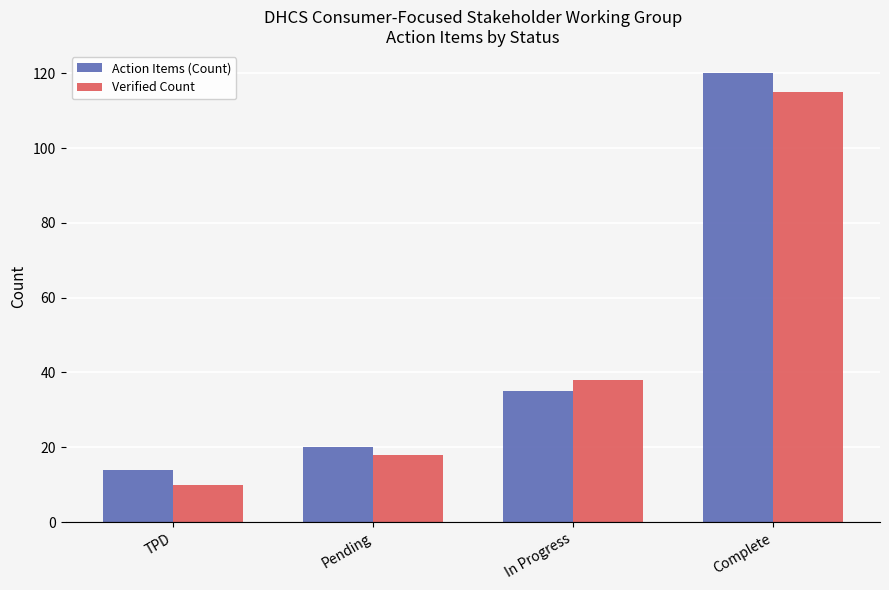

At which label is Action Items (Count) closest to 67?

In Progress